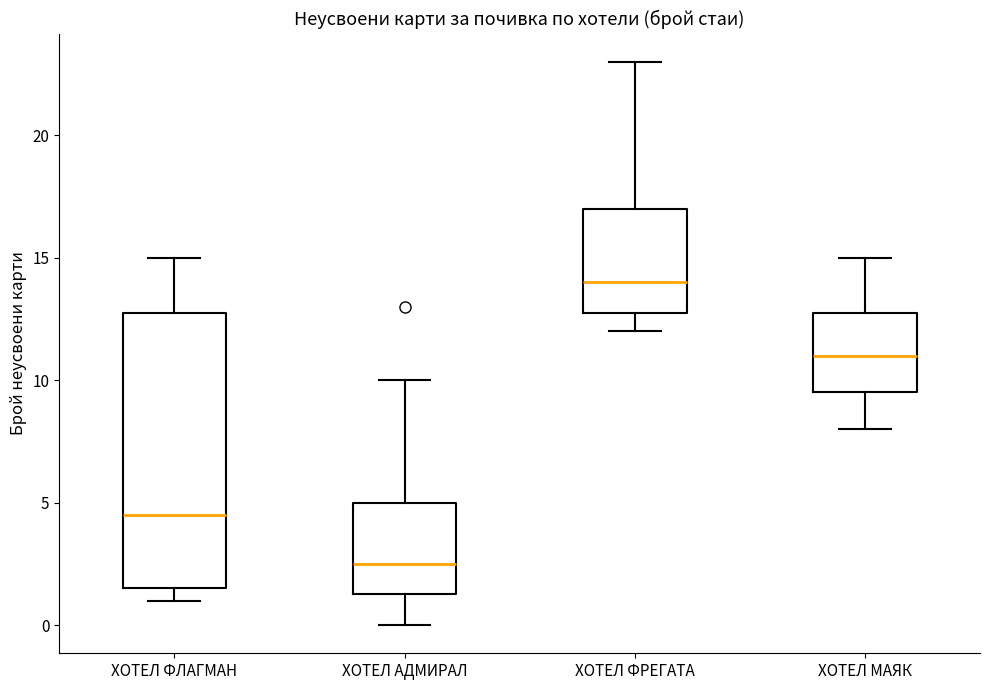

Which box is the tallest, from its lower edge to its upper edge?

ХОТЕЛ ФЛАГМАН